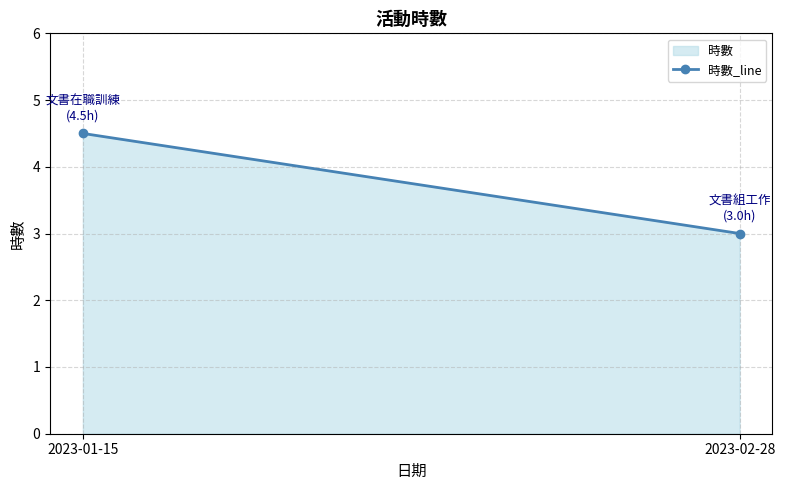

Rank the categories by value from lowest to highest.

2023-02-28, 2023-01-15